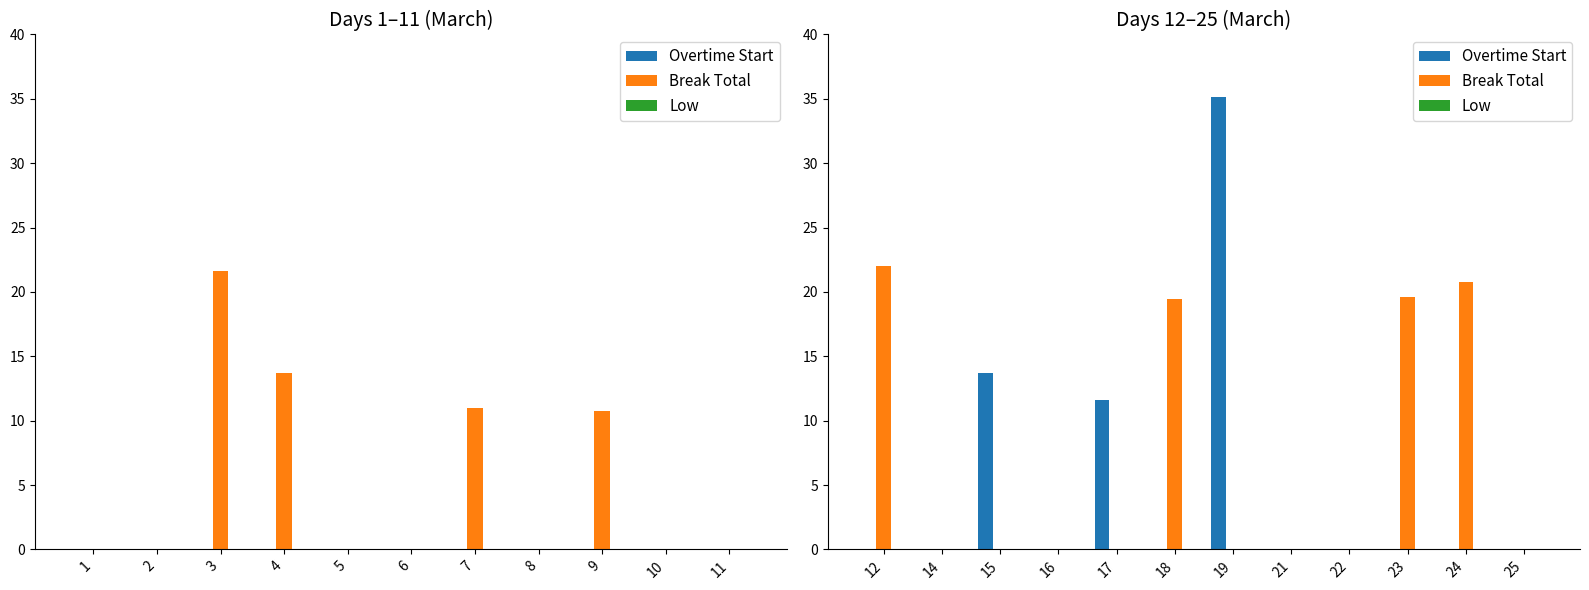

Is the value of Overtime Start at 11 greater than the value of Break Total at 6?

No